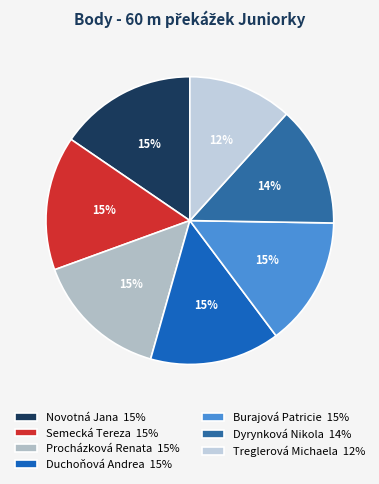

How many slices are in this pie chart?

7